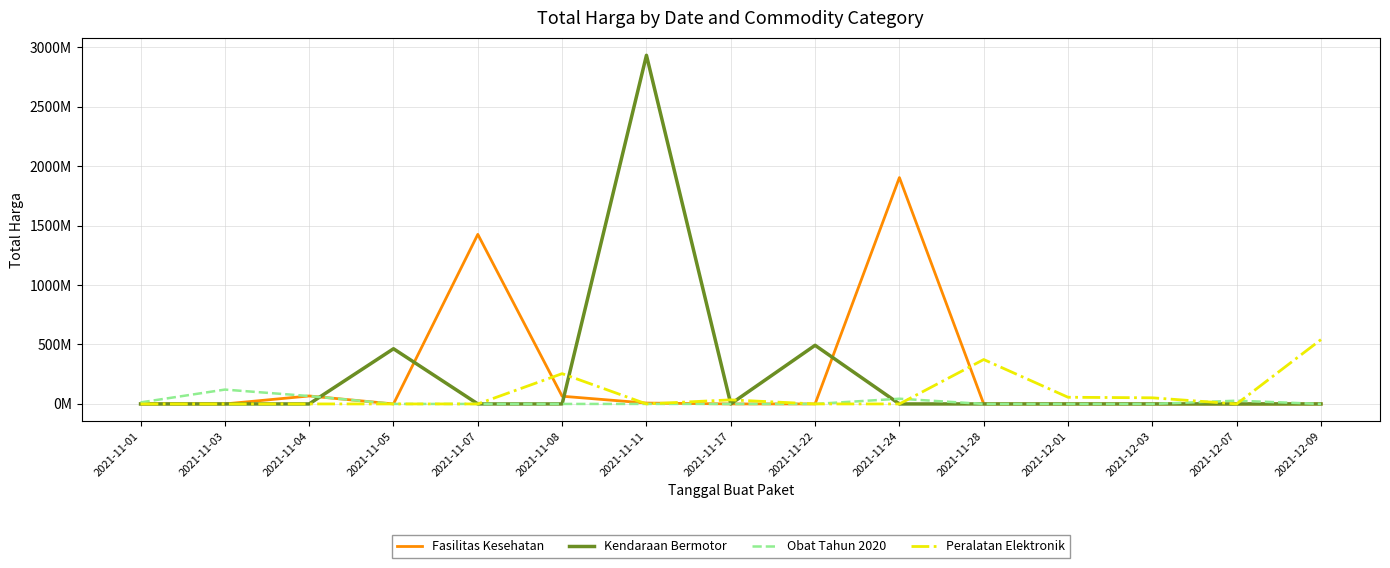

Does the chart display data point markers on the line(s)?

No